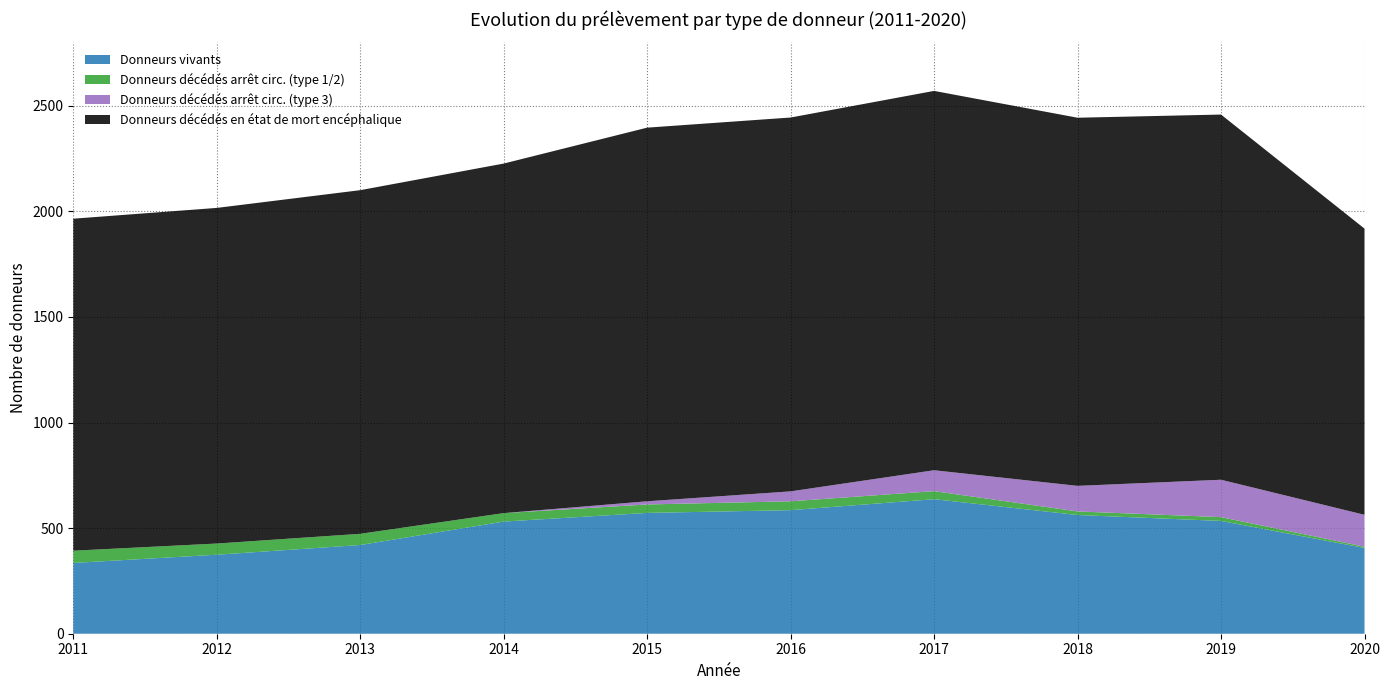

Reading left to right, extract all data points from this chart.

Donneurs vivants: 2011=335	2012=374	2013=420	2014=531	2015=572	2016=585	2017=637	2018=562	2019=534	2020=406
Donneurs décédés arrêt circ. (type 1/2): 2011=58	2012=53	2013=53	2014=40	2015=40	2016=42	2017=38	2018=17	2019=18	2020=6
Donneurs décédés arrêt circ. (type 3): 2011=0	2012=0	2013=0	2014=0	2015=15	2016=47	2017=99	2018=121	2019=177	2020=151
Donneurs décédés en état de mort encéphalique: 2011=1572	2012=1589	2013=1627	2014=1655	2015=1769	2016=1770	2017=1796	2018=1743	2019=1729	2020=1355